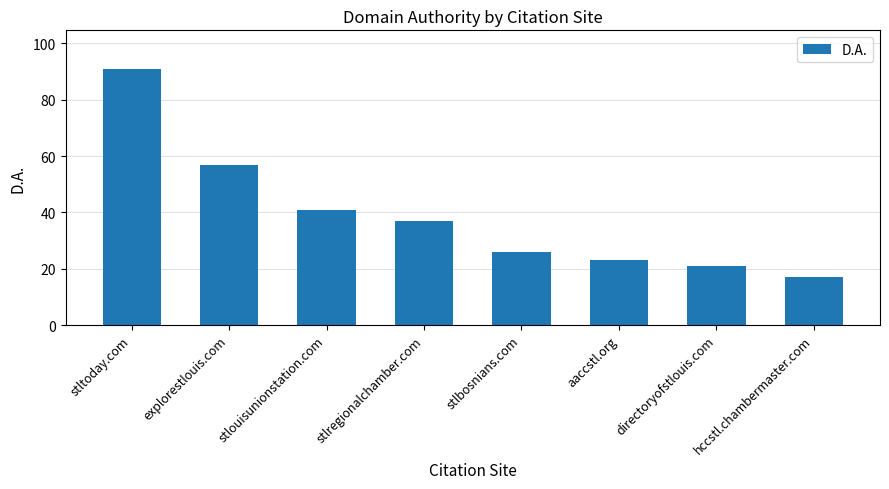

At which label is the value closest to 54?

explorestlouis.com